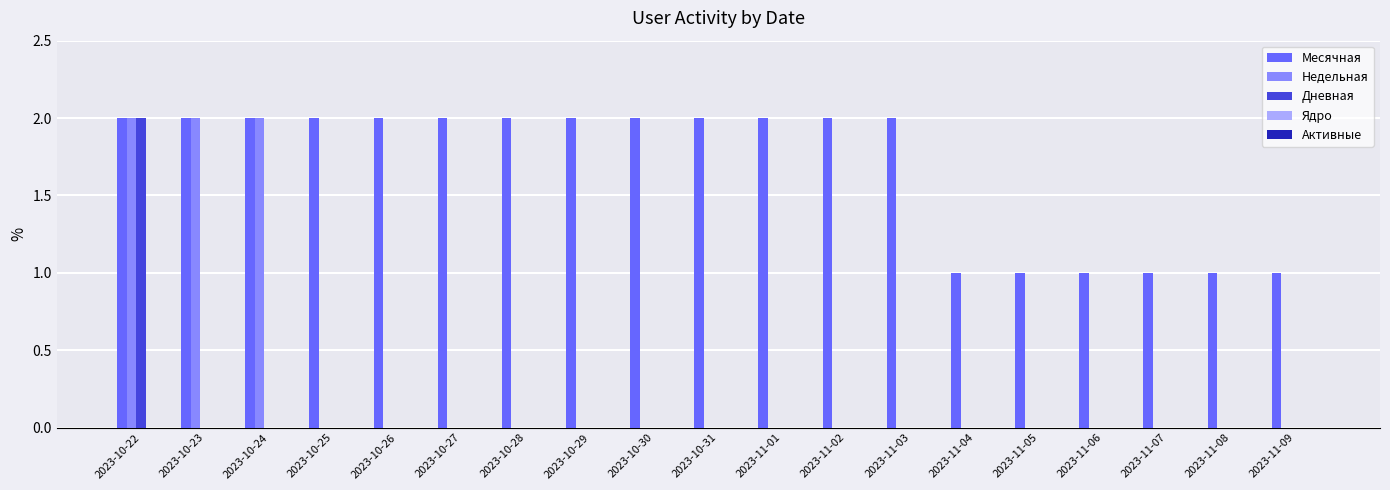

Which series has the largest total across all categories?

Месячная